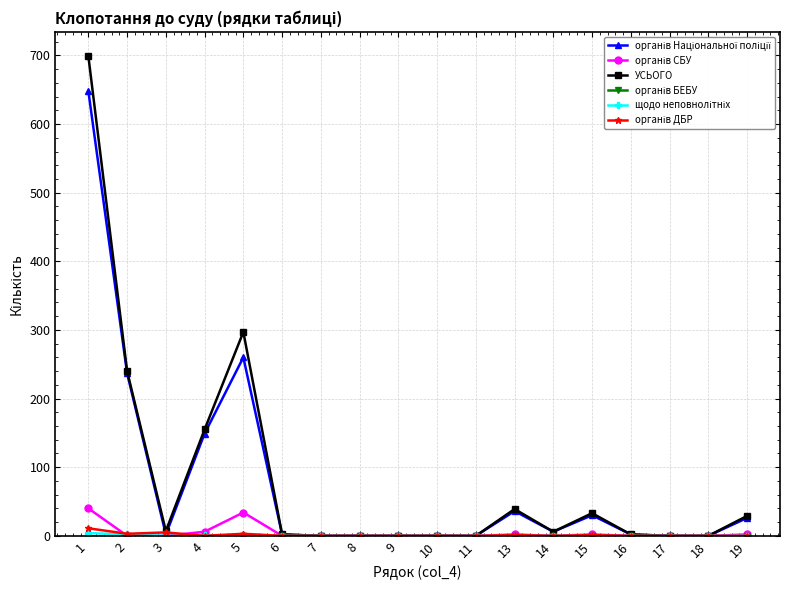

Count the number of categories in the chart.

18